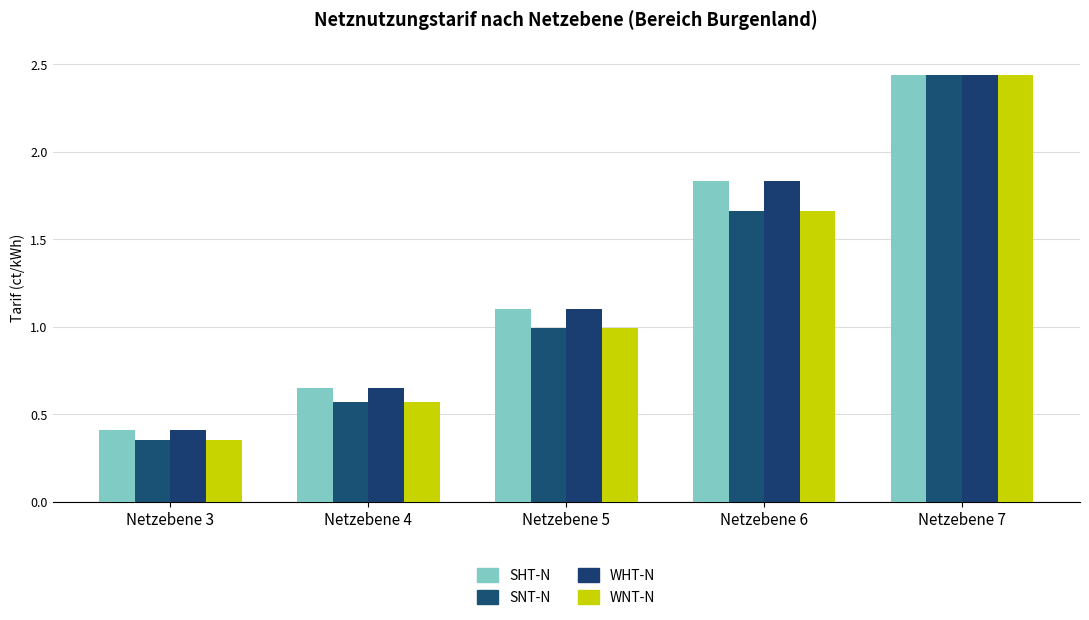

The WNT-N series shows 1.0 at Netzebene 5. True or false?

True